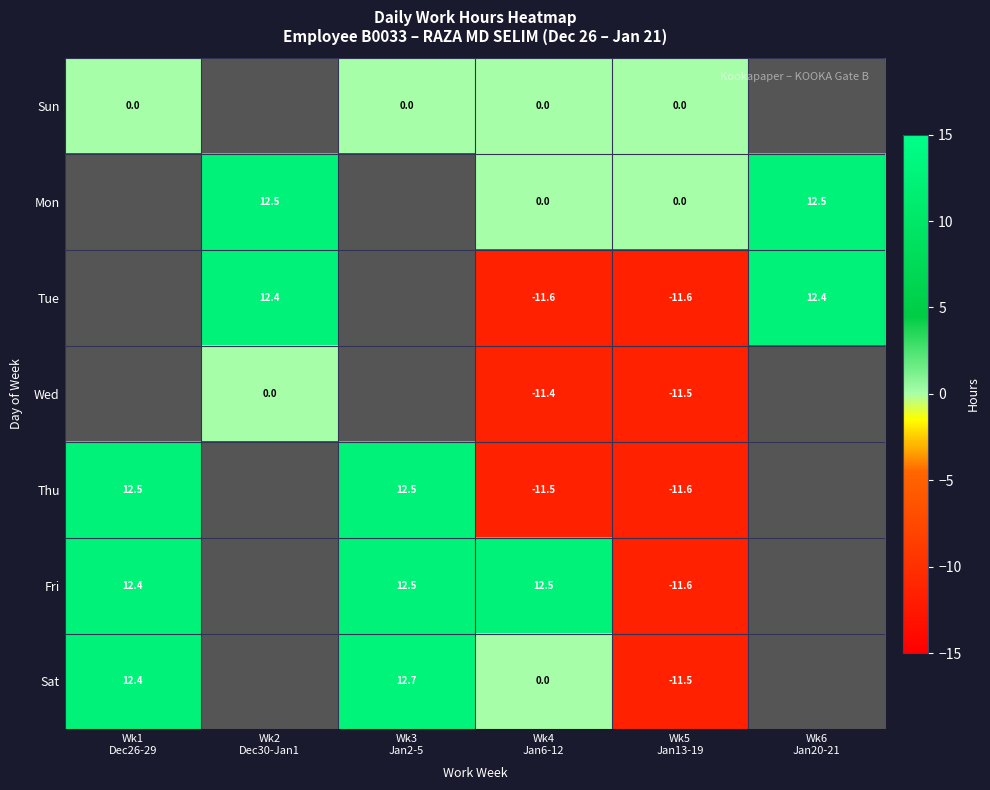

At which label does Fri reach its minimum?

Wk5 Jan13-19